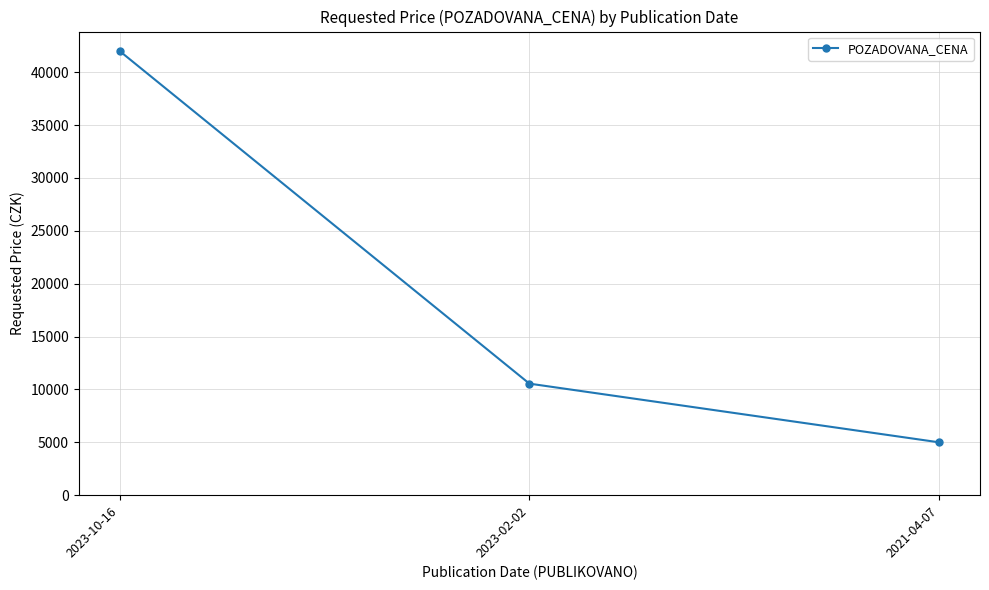

How many data points are less than 10550?

1